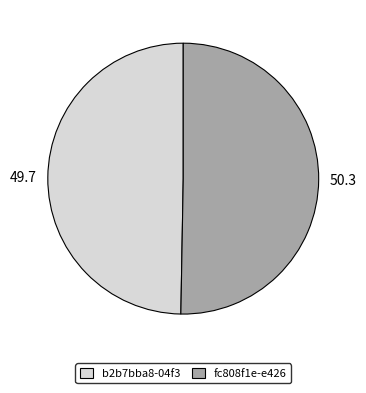

Do fc808f1e-e426 and b2b7bba8-04f3 together represent more than half of the pie?

Yes